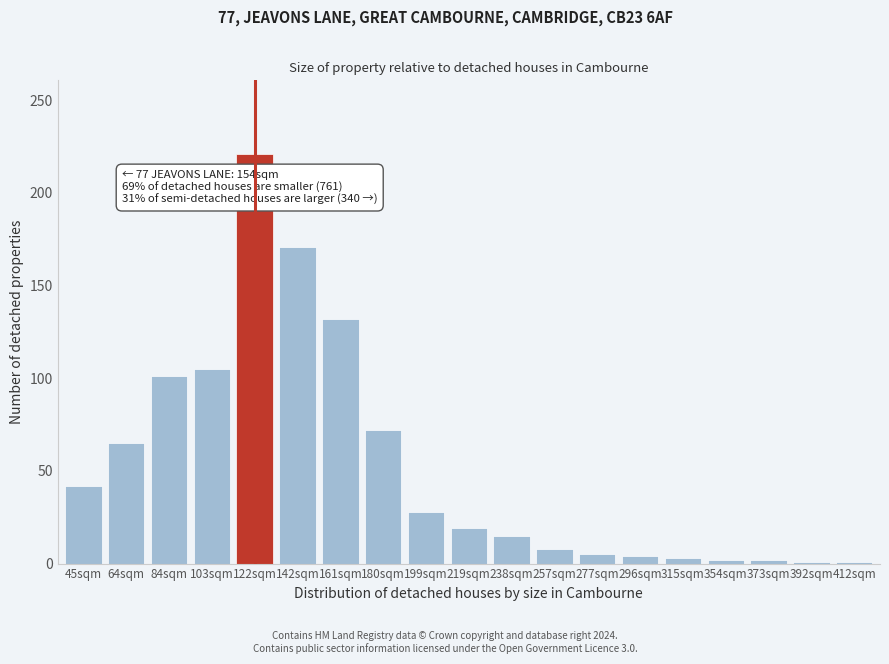

What is the ratio of the value at 45sqm to the value at 161sqm?

0.3